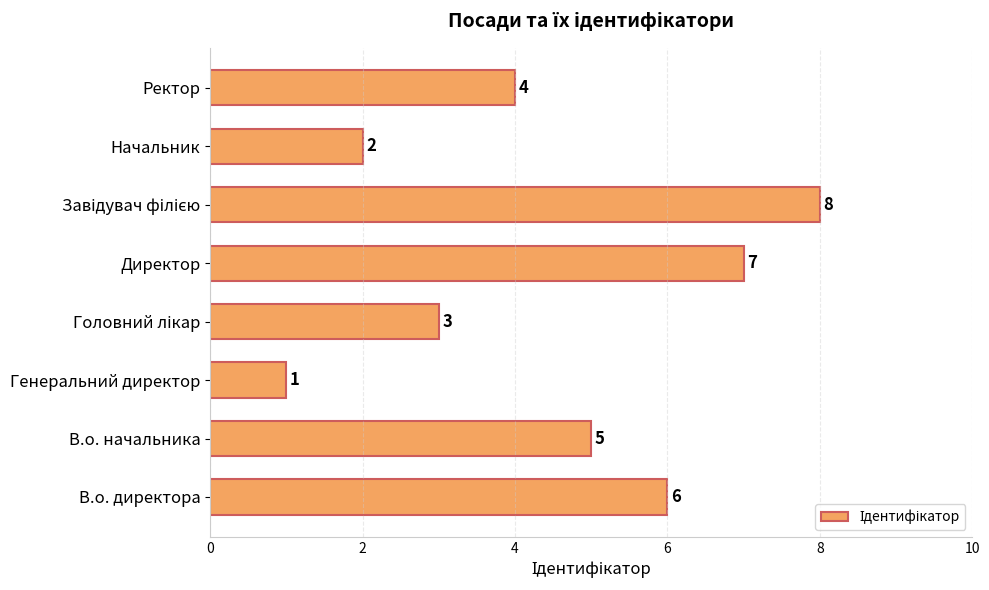

Reading bottom to top, extract all data points from this chart.

6	5	1	3	7	8	2	4